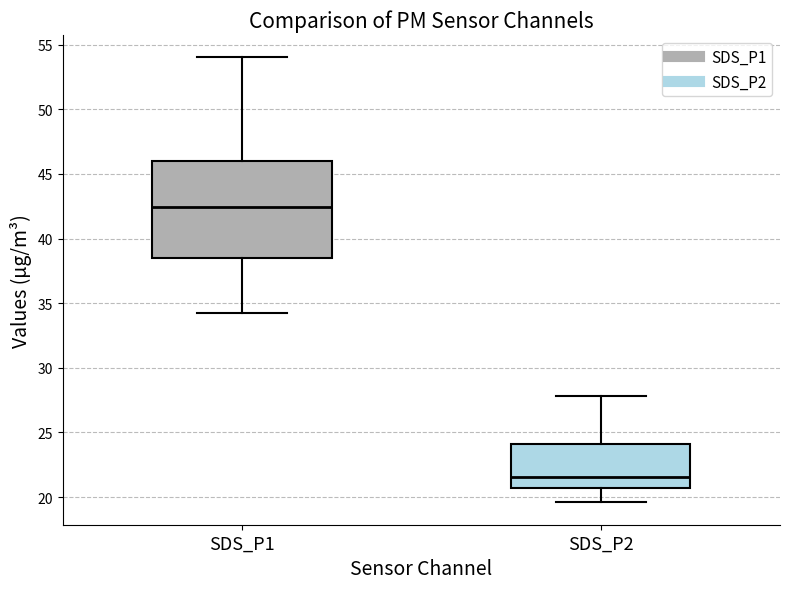

Reading left to right, transcribe this box plot: for each box, give where its median line is, the range the box spans, and where its two whiskers end, as read against the y-axis. The values are not printed on the chart, so give them approximately, as read against the axis.

SDS_P1: median 42.5, box 38.5 to 46.0, whiskers 34.0 to 54.0
SDS_P2: median 21.5, box 20.5 to 24.0, whiskers 19.5 to 28.0